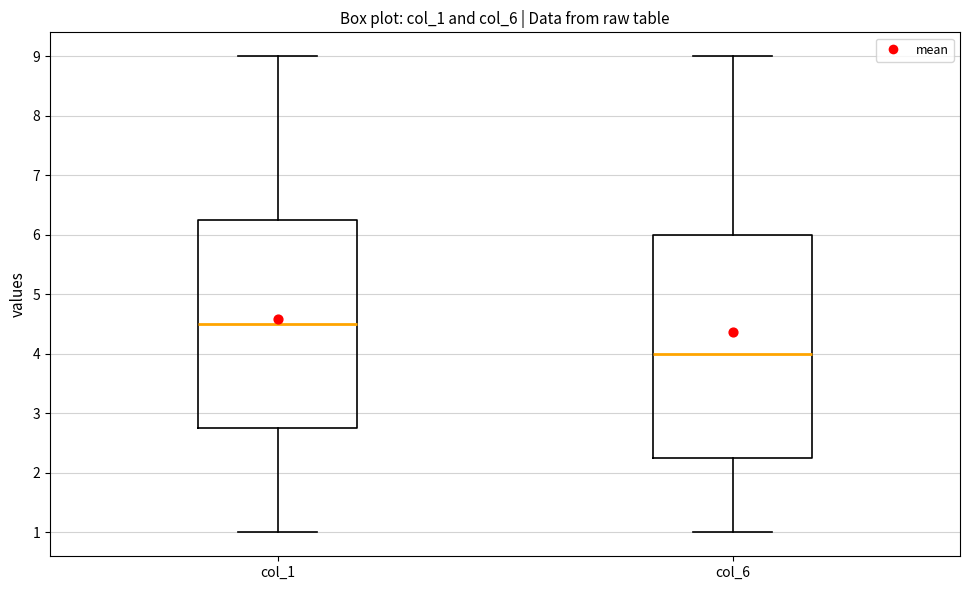

Where does the lower whisker of the box for col_1 end on the y-axis? The values are not printed on the chart, so give them approximately, as read against the axis.

1.0